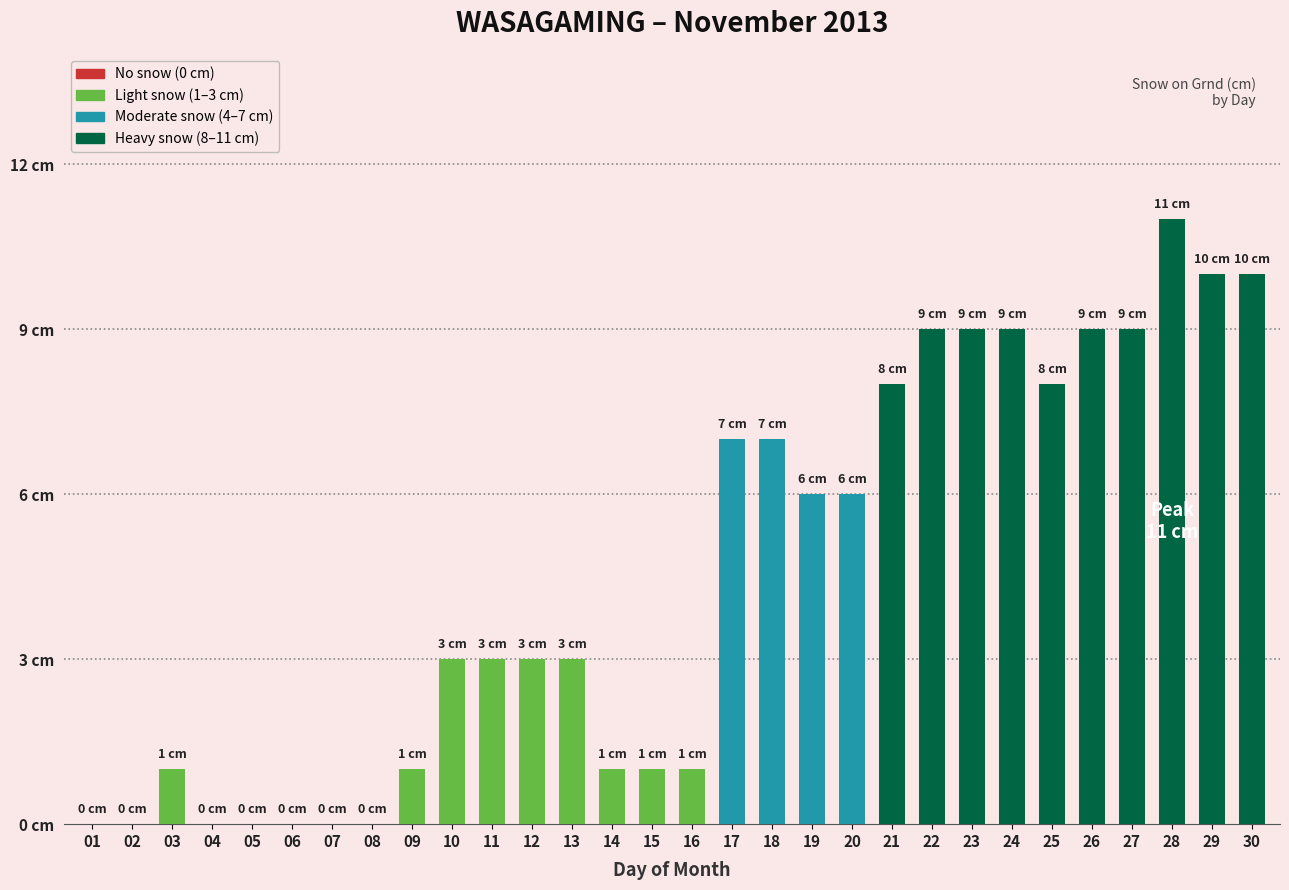

Are the bars grouped side by side (vs. stacked)?

No